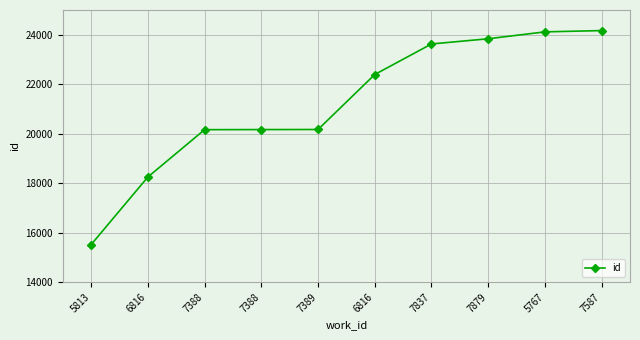

List the labels in order of value, largest first.

7587, 5767, 7879, 7837, 6816, 7389, 7388, 7388, 6816, 5813